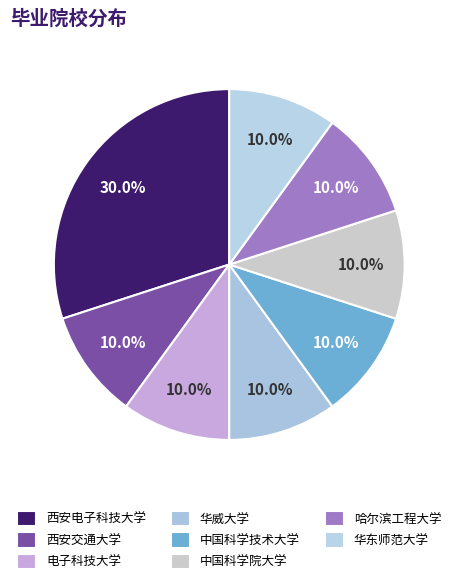

How many segments does this pie chart have?

8